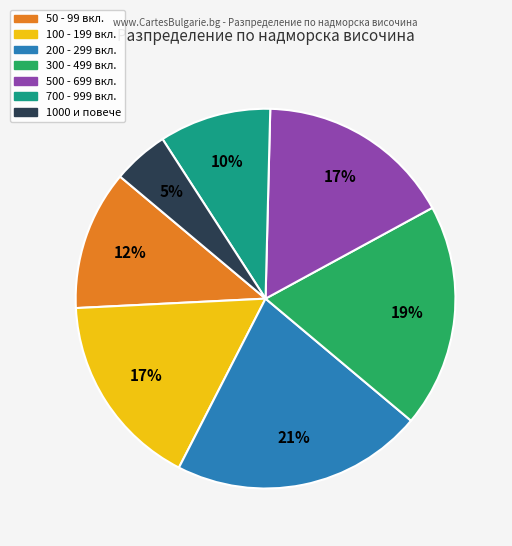

To the nearest percent, what is the average slice percentage?

14%